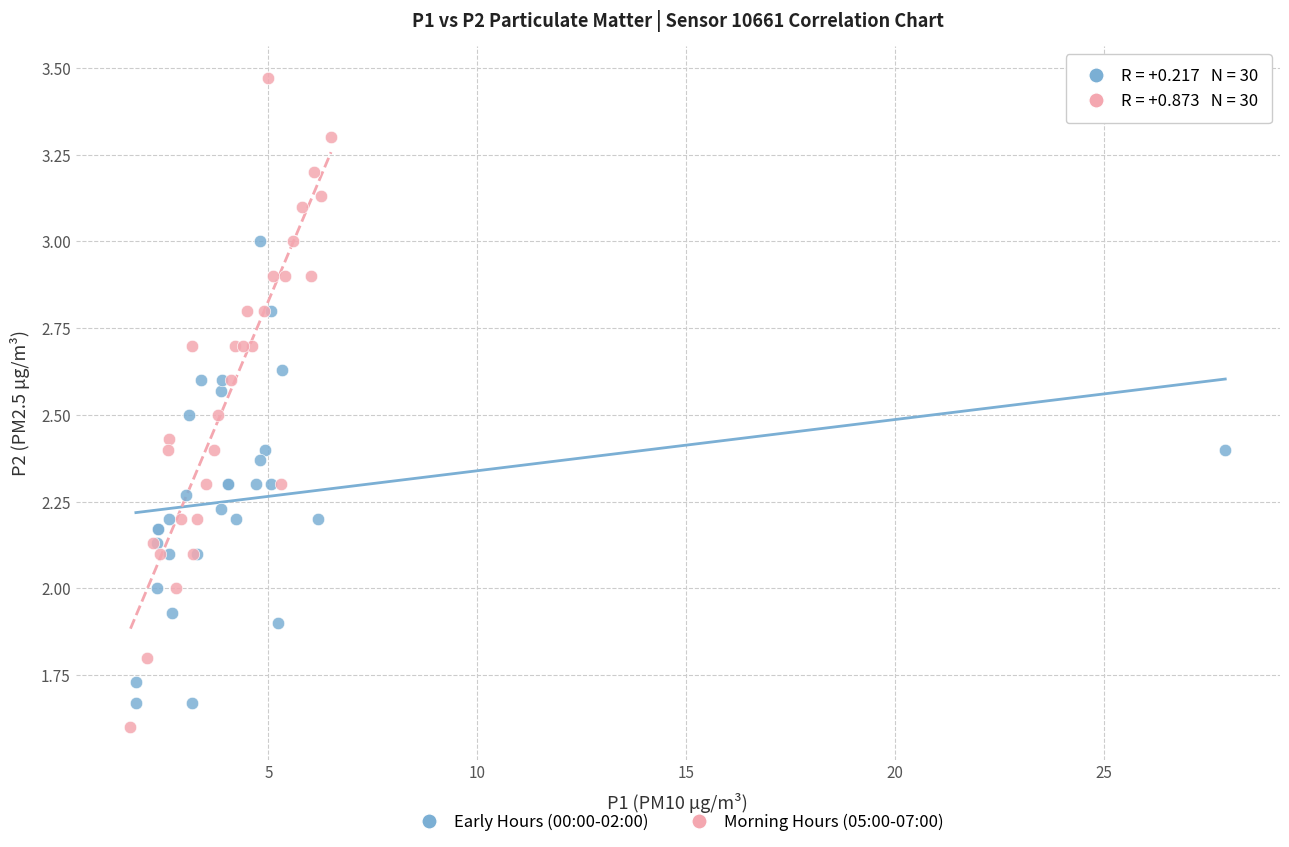

Which series contains the highest Y value?

Morning Hours (05:00-07:00)